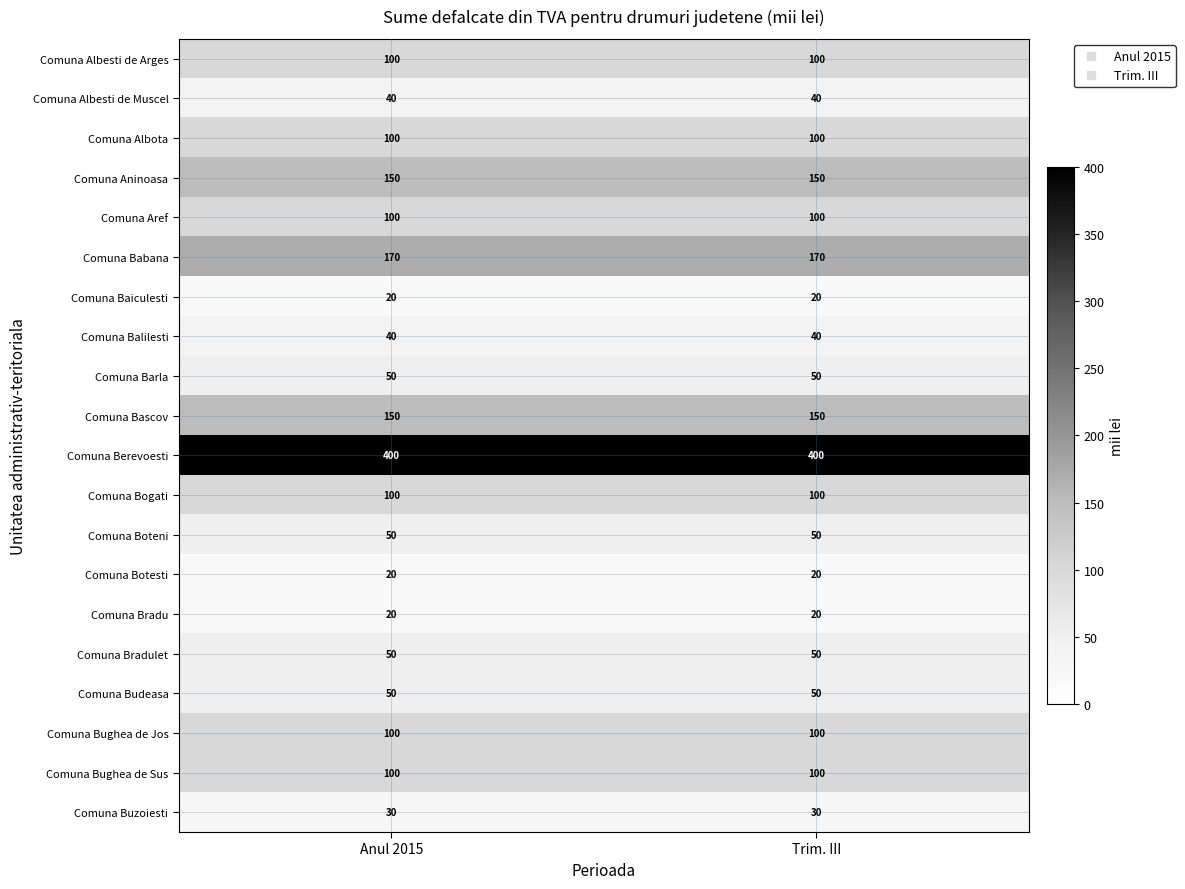

What is the maximum value shown in the chart?

400